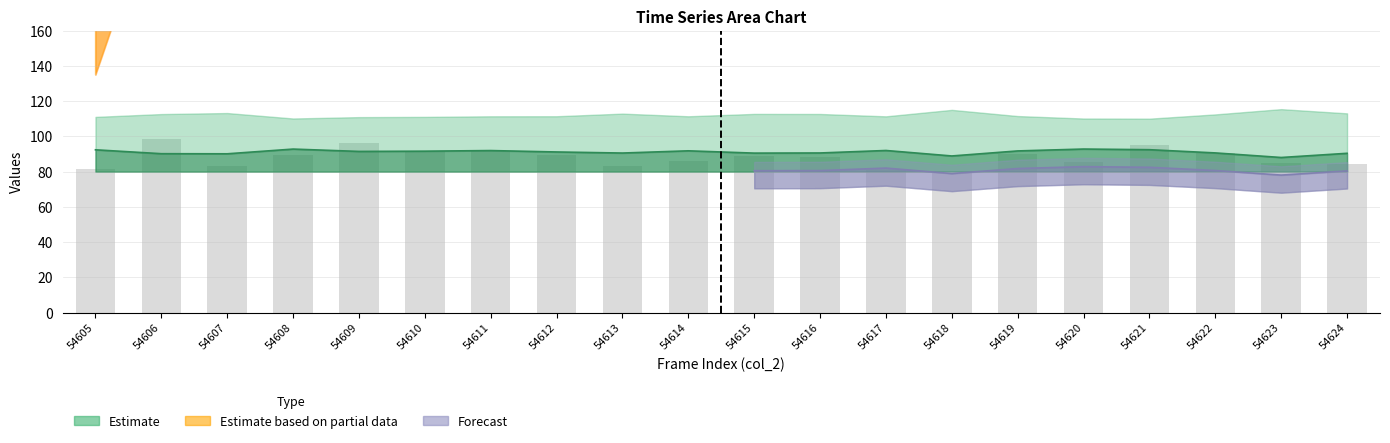

What is the total value across all series at 54623?

173.2